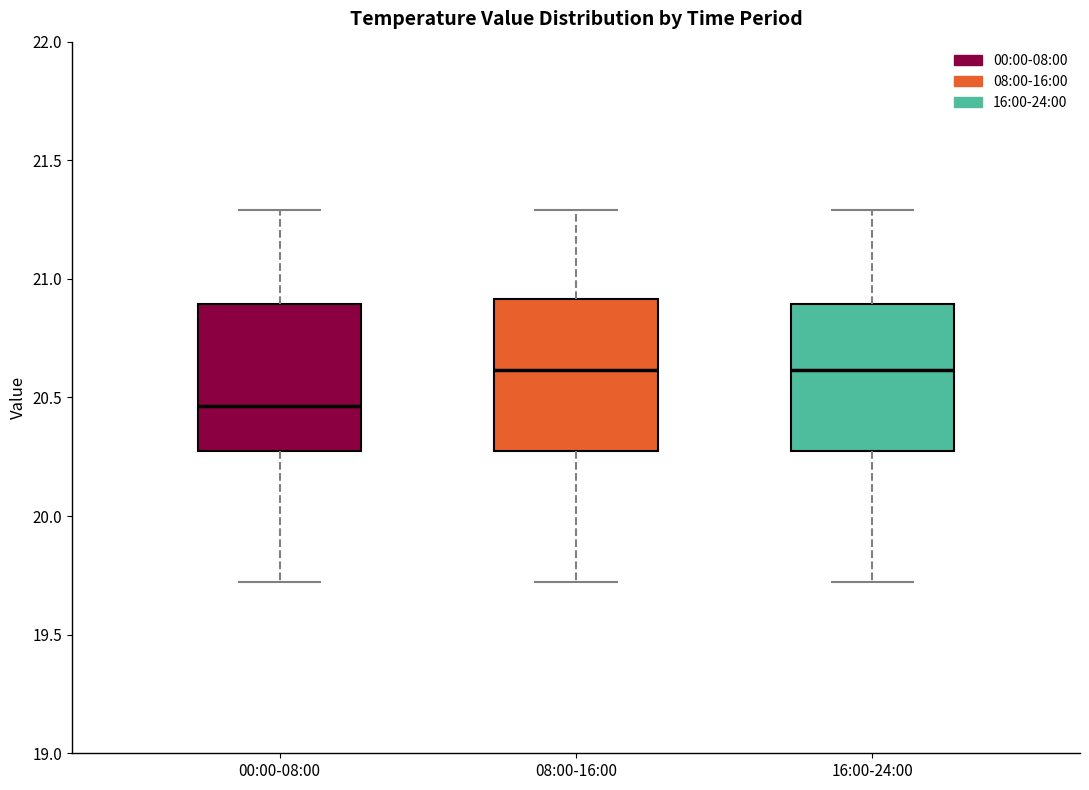

Which box's median line is the lowest?

00:00-08:00